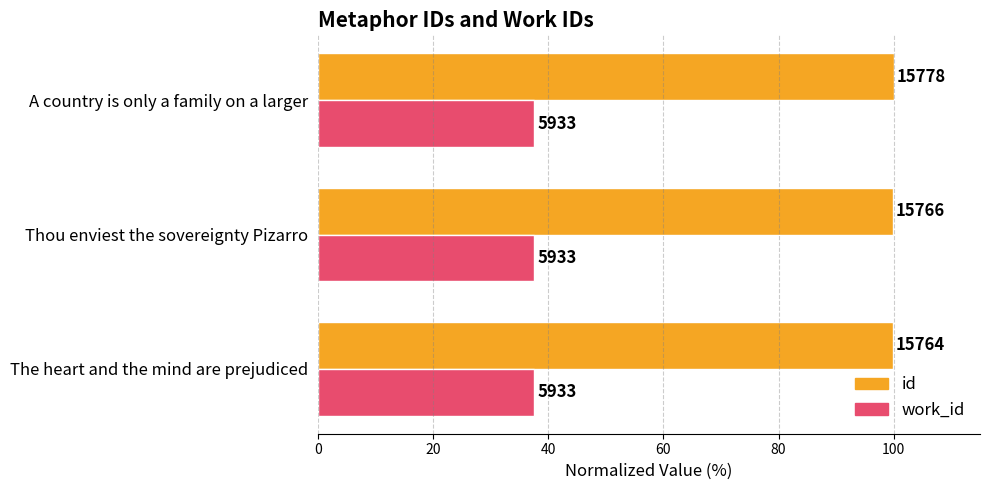

What are all the series names shown in the legend?

id, work_id